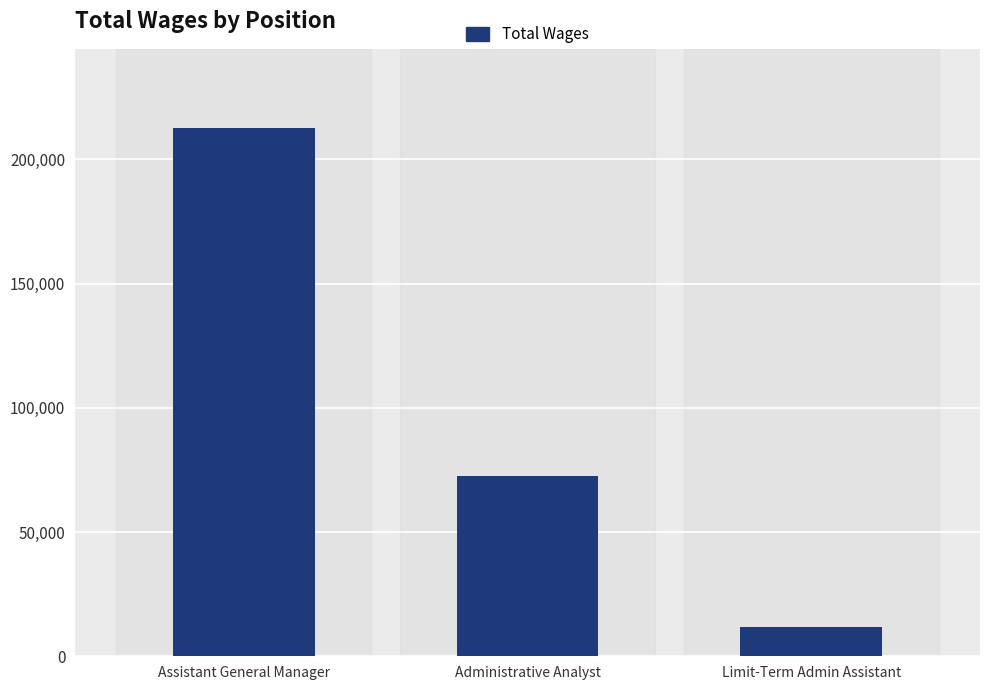

What is the value of the 2nd bar from the left?

72457